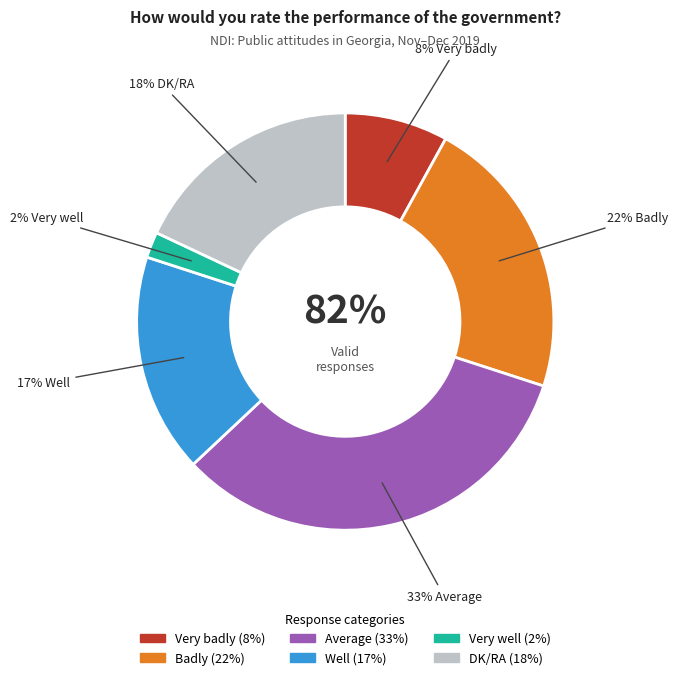

To the nearest percent, what is the difference between the largest and smallest slice percentages?

31%